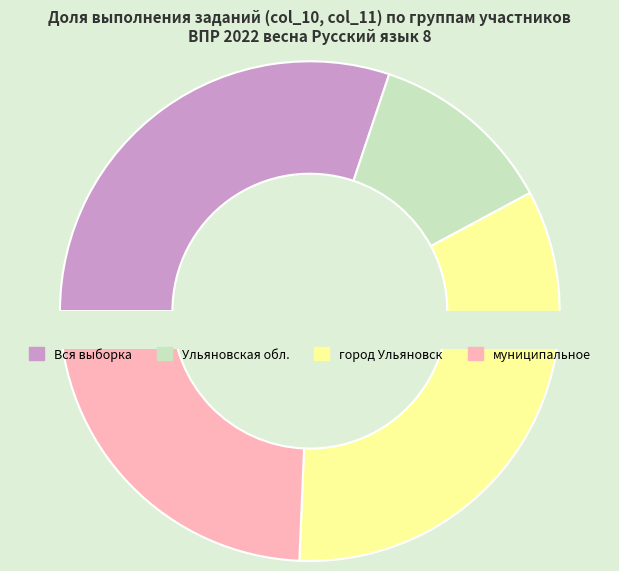

Do город Ульяновск and муниципальное together represent more than half of the pie?

Yes